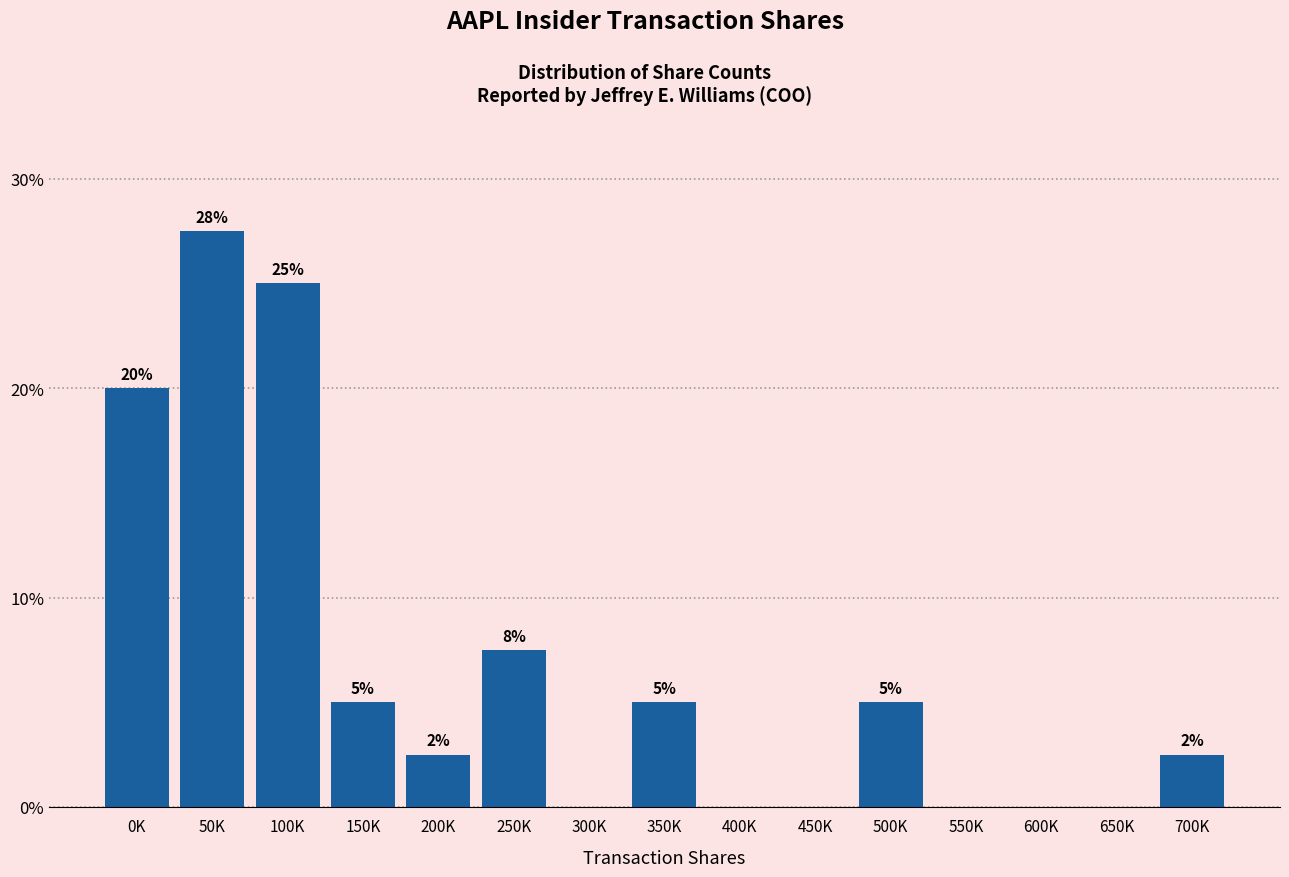

What is the sum of all values?

100.0